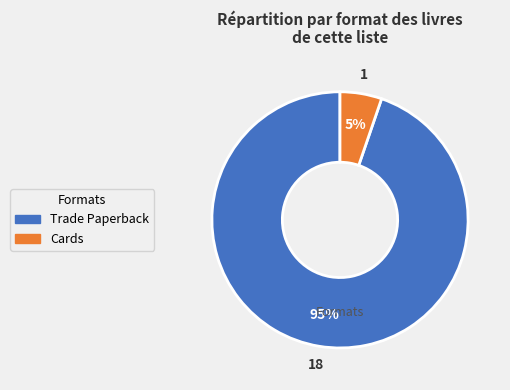

Which slice is the smallest?

Cards